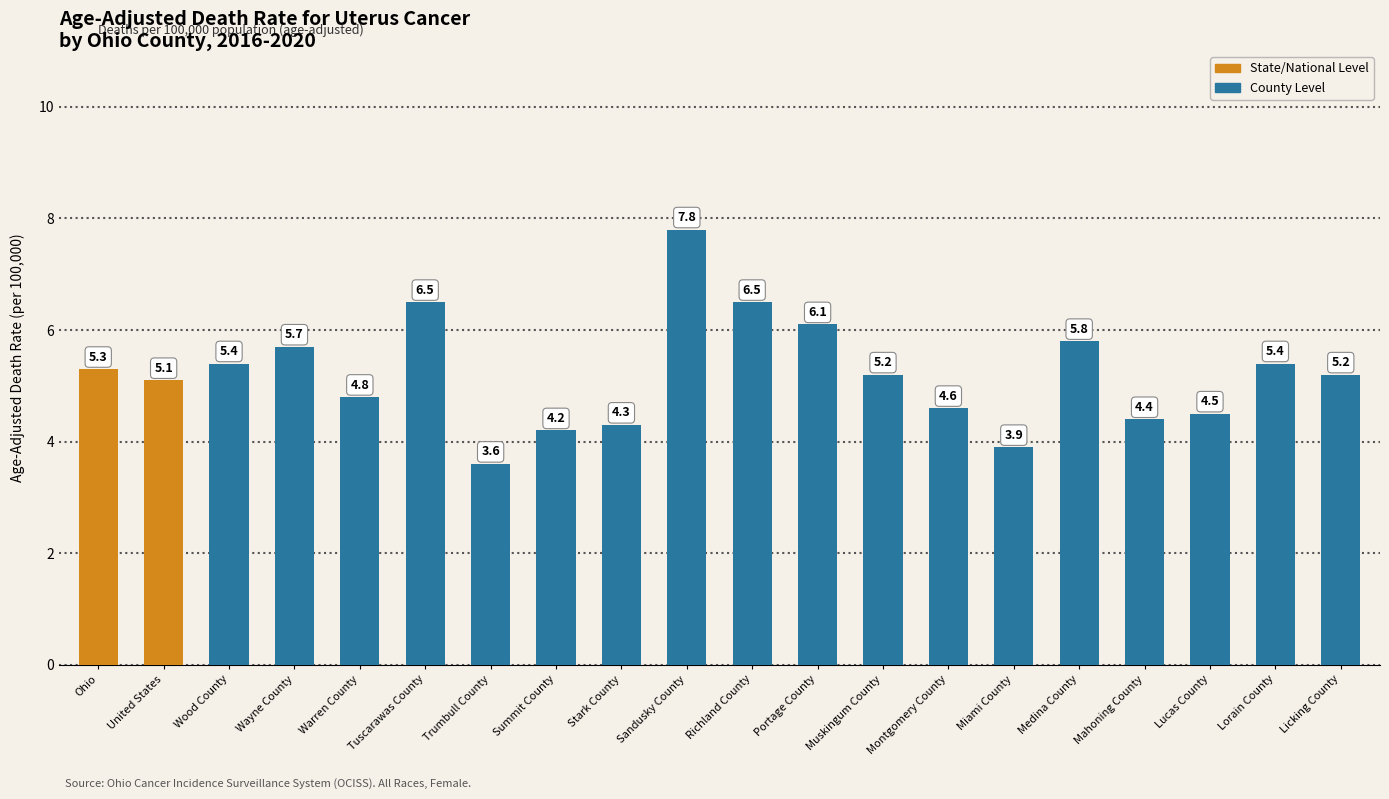

What is the sum of all values?

104.3